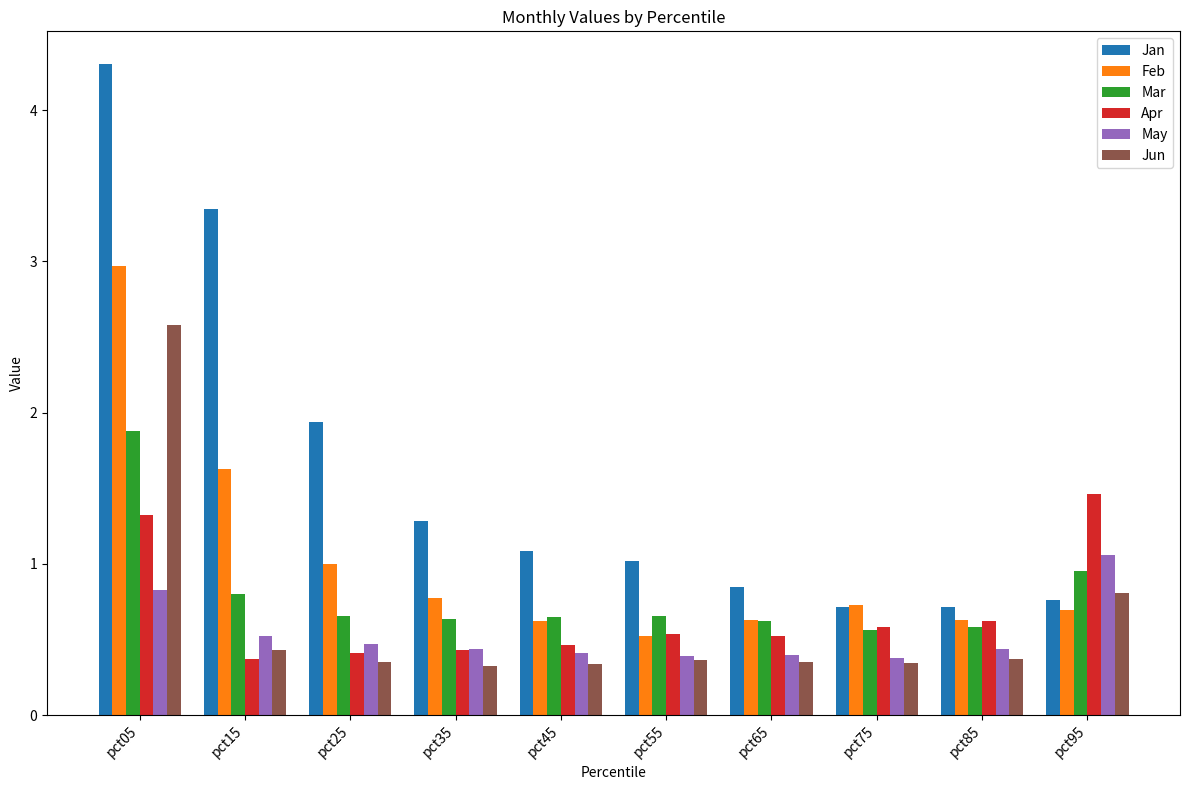

List the series in order of their peak value, lowest first.

May, Apr, Mar, Jun, Feb, Jan